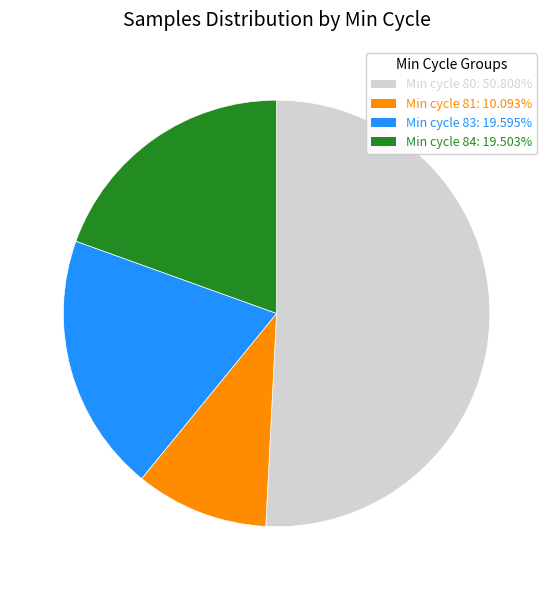

Does Min cycle 80: 50.808% represent more than half of the total?

Yes